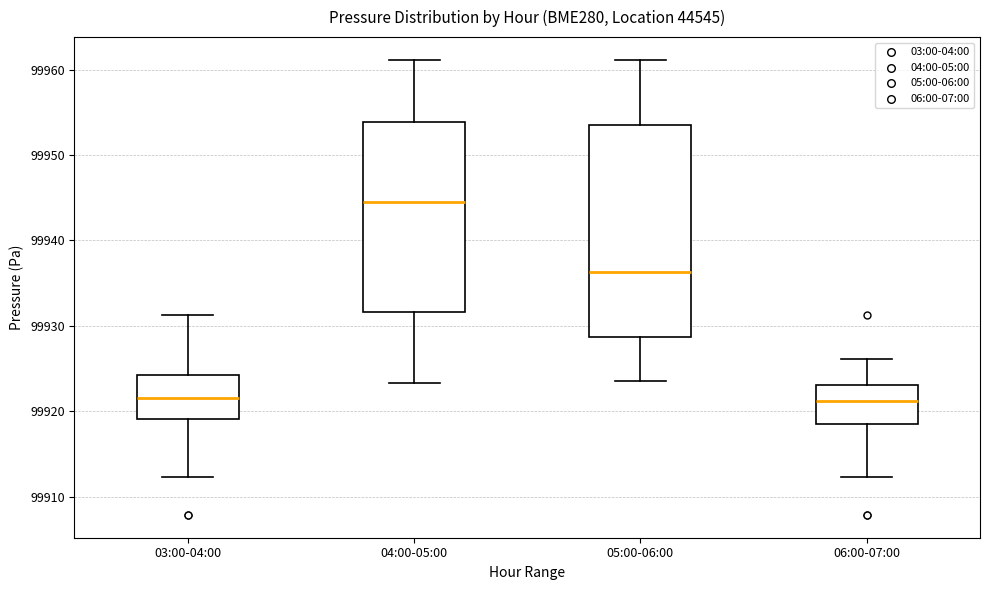

Reading left to right, transcribe this box plot: for each box, give where its median line is, the range the box spans, and where its two whiskers end, as read against the y-axis. The values are not printed on the chart, so give them approximately, as read against the axis.

03:00-04:00: median 99922, box 99919 to 99924, whiskers 99912 to 99931
04:00-05:00: median 99945, box 99932 to 99954, whiskers 99923 to 99961
05:00-06:00: median 99936, box 99929 to 99954, whiskers 99924 to 99961
06:00-07:00: median 99921, box 99919 to 99923, whiskers 99912 to 99926